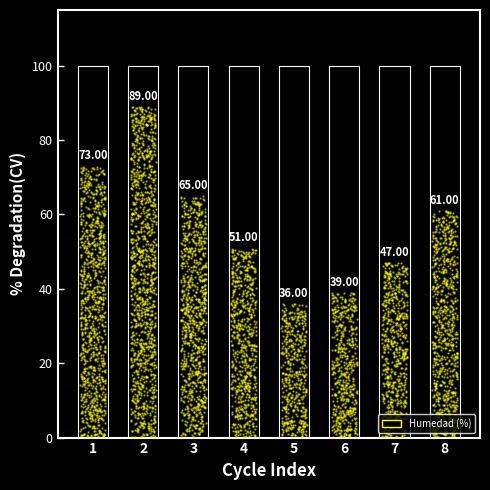

What is the change in value from 5 to 7?

+11